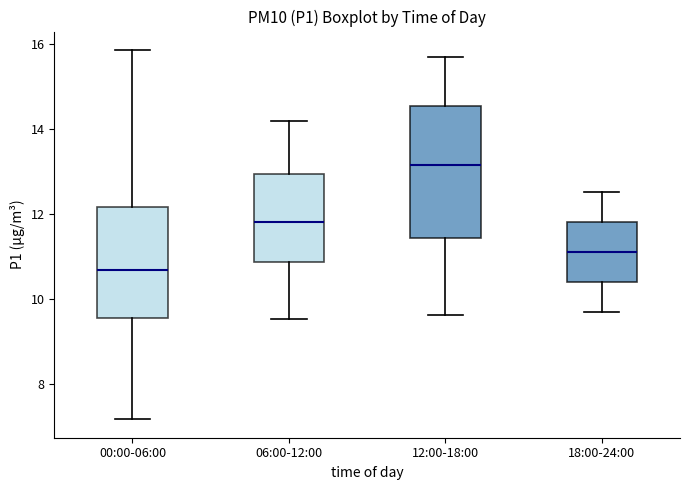

Which box's median line is the highest?

12:00-18:00